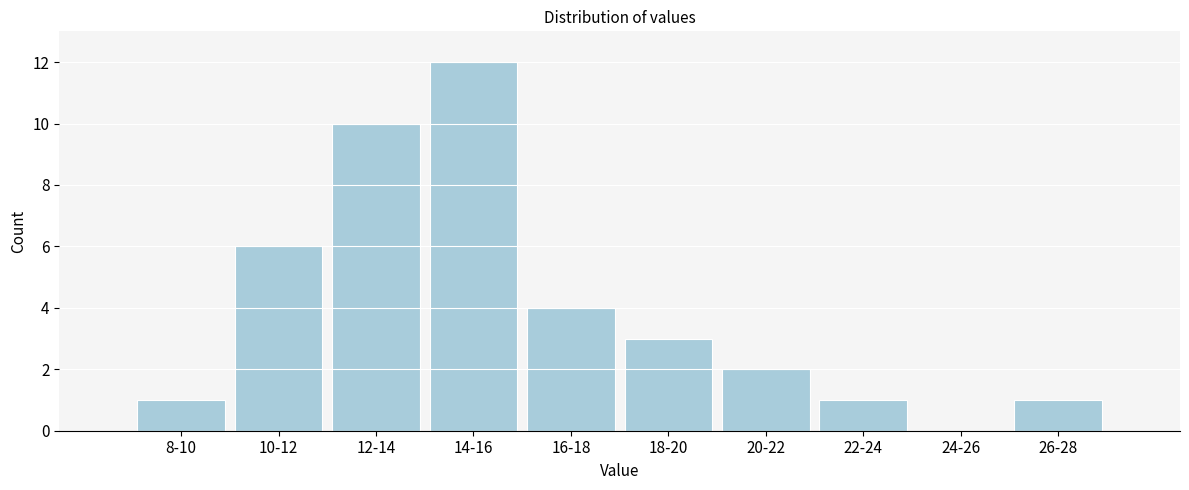

Reading left to right, list all the values displayed in this chart.

8-10=1	10-12=6	12-14=10	14-16=12	16-18=4	18-20=3	20-22=2	22-24=1	24-26=0	26-28=1